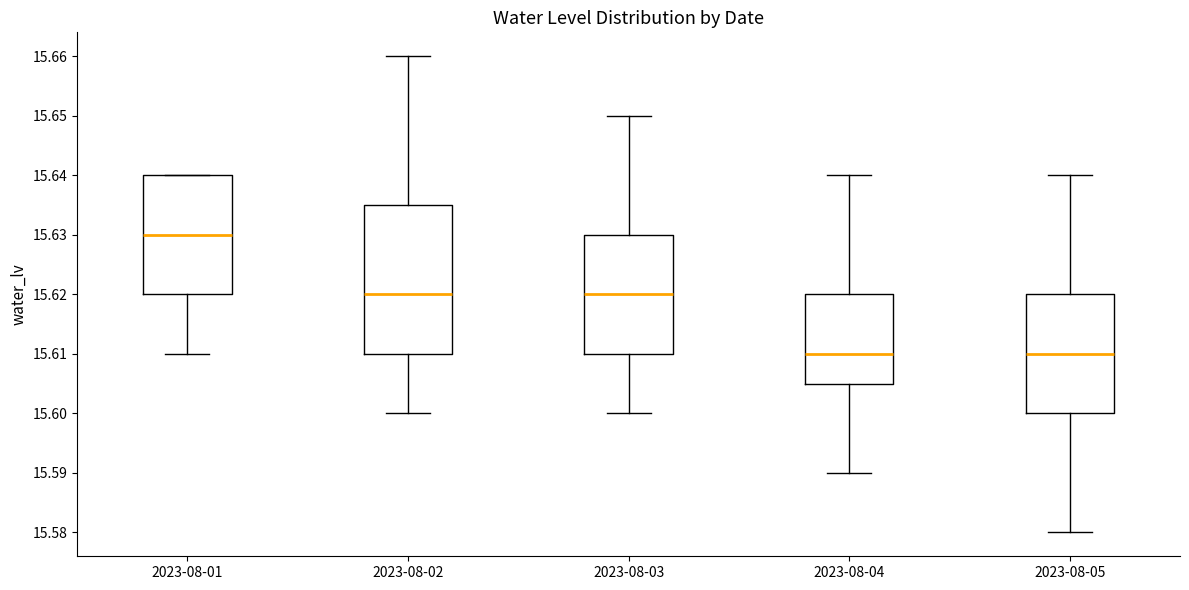

Which box is the tallest, from its lower edge to its upper edge?

2023-08-02